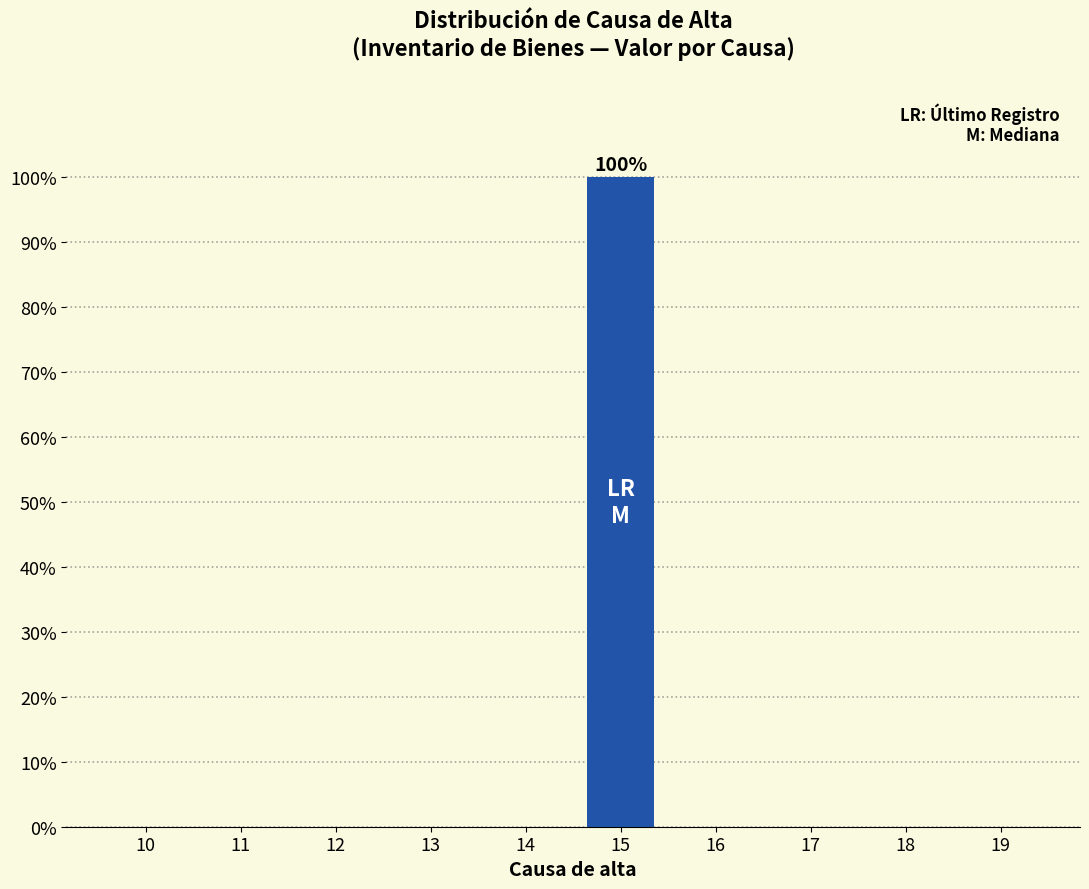

Reading right to left, transcribe all the data shown in this chart.

19=0	18=0	17=0	16=0	15=100	14=0	13=0	12=0	11=0	10=0